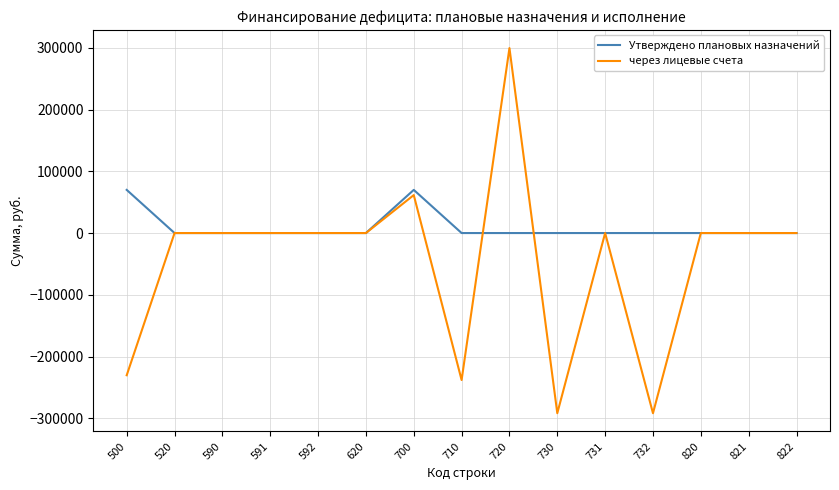

Reading left to right, transcribe all the data shown in this chart.

Утверждено плановых назначений: 69884.4	0.0	0.0	0.0	0.0	0.0	69884.4	0.0	0.0	0.0	0.0	0.0	0.0	0.0	0.0
через лицевые счета: -230223.2	0.0	0.0	0.0	0.0	0.0	61478.8	-237971.0	299449.8	-291702.0	0.0	-291702.0	0.0	0.0	0.0